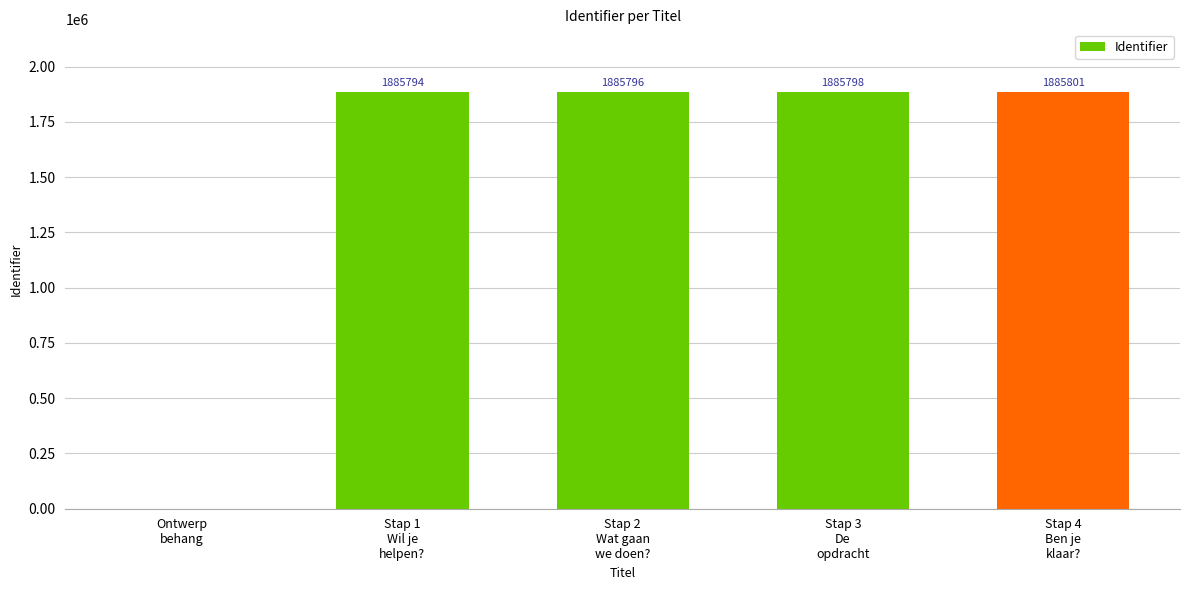

What is the greatest value displayed?

1885801